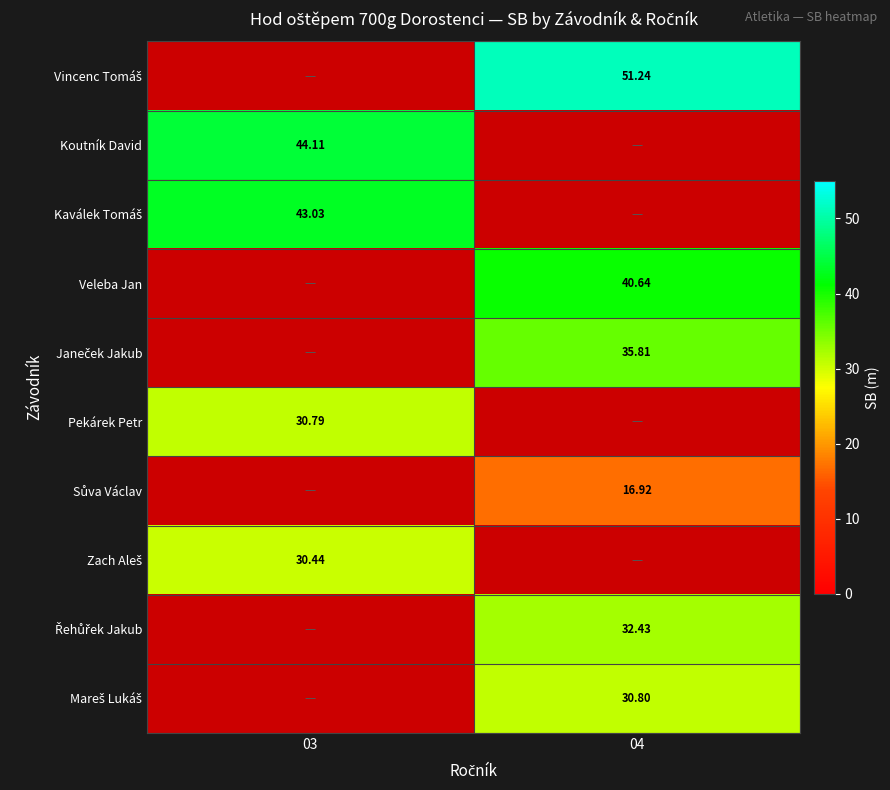

What is the maximum value shown in the chart?

51.2